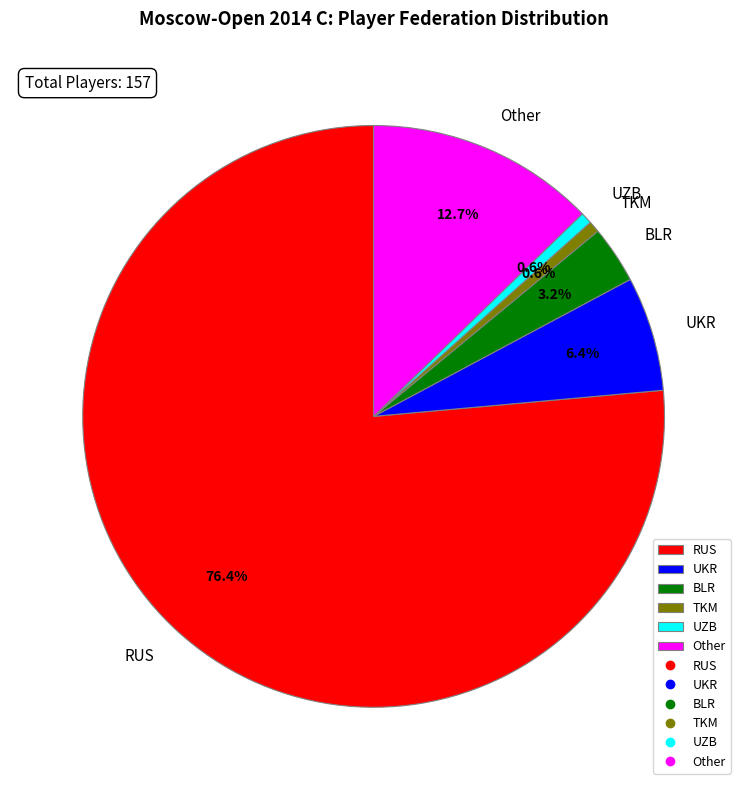

What is the largest slice in the pie chart?

RUS